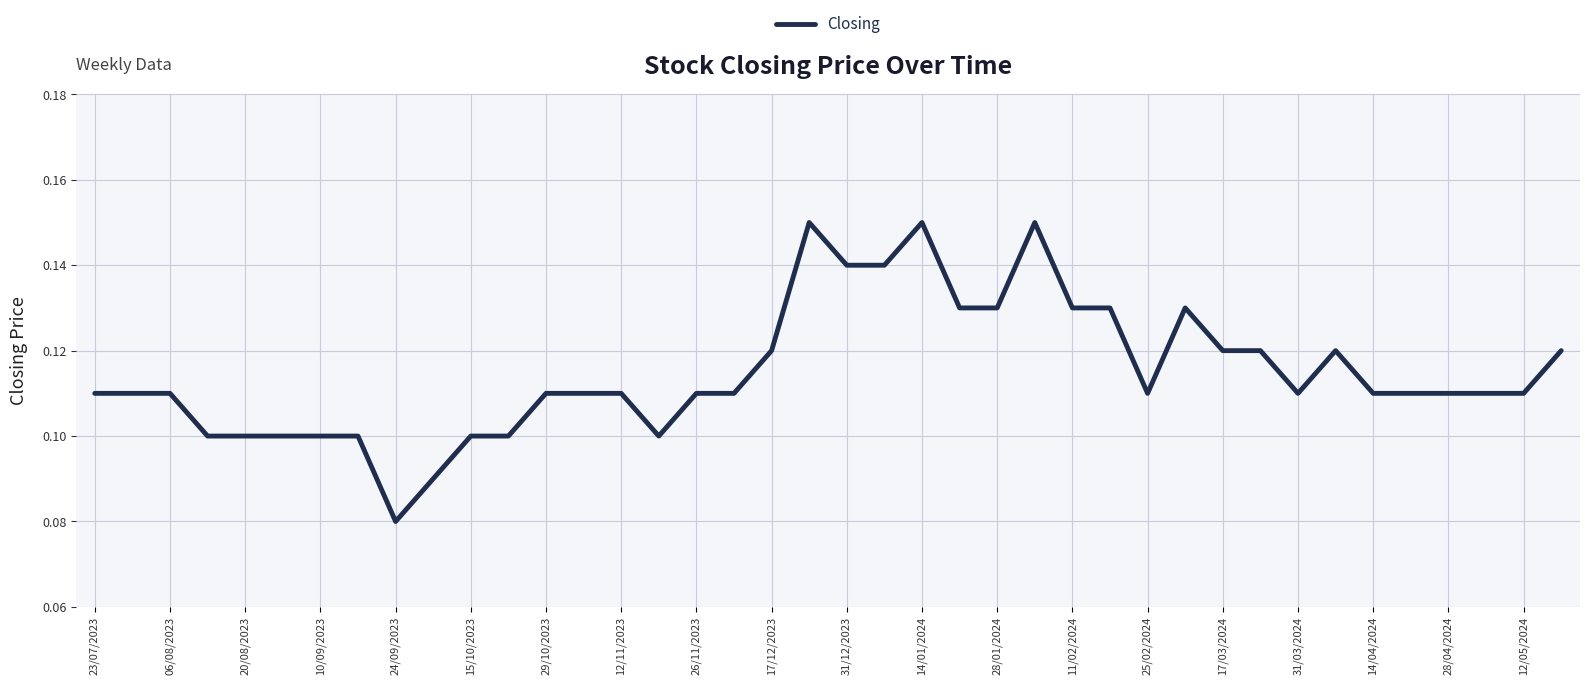

Which label corresponds to the smallest value in the chart?

24/09/2023